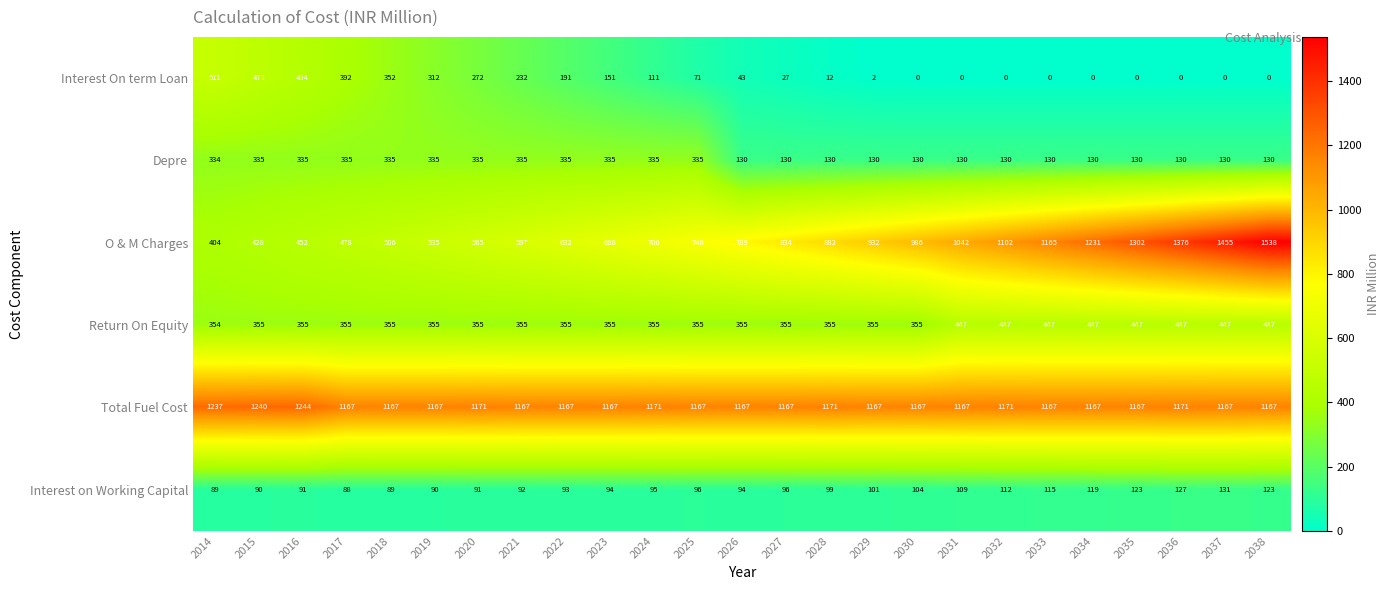

What is the difference between the maximum and minimum values in the Depre series?

205